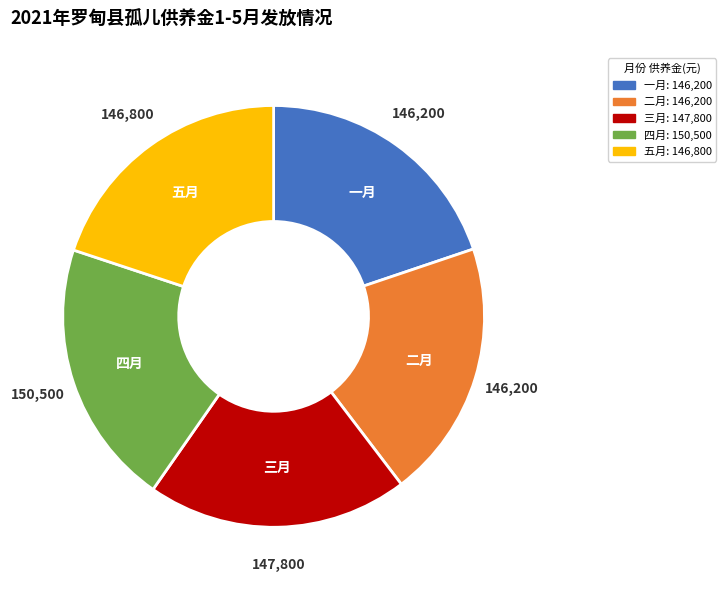

Is it true that 三月: 147,800 is 13% of the pie?

False